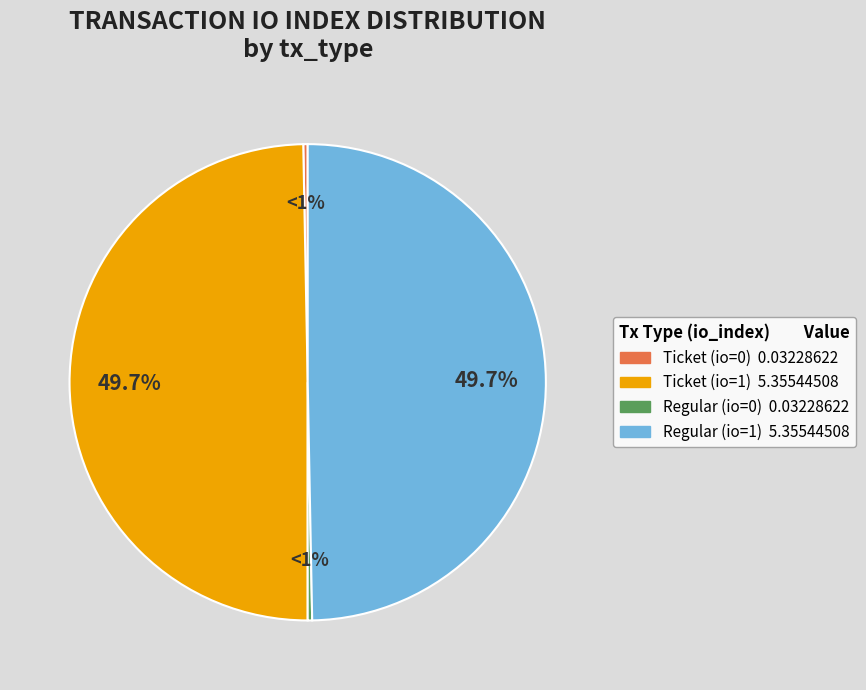

Does Regular (io_index 1) account for over 50% of the chart?

No